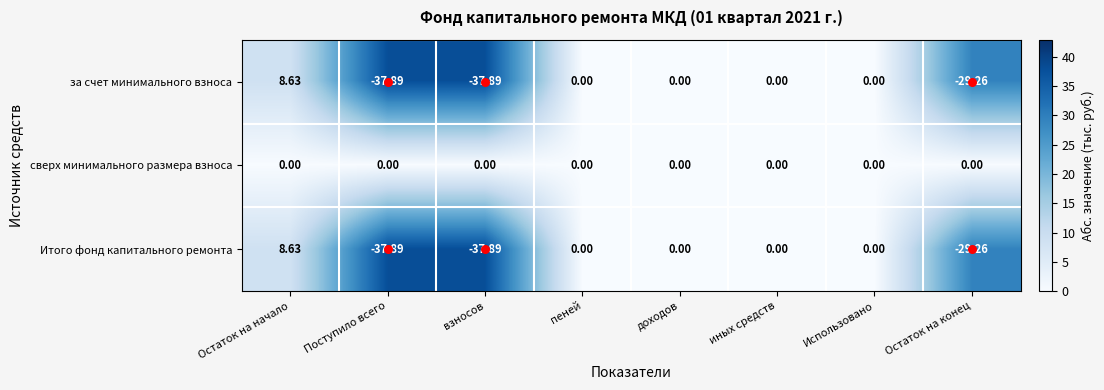

At which category is the sum across all series the highest?

Остаток на начало